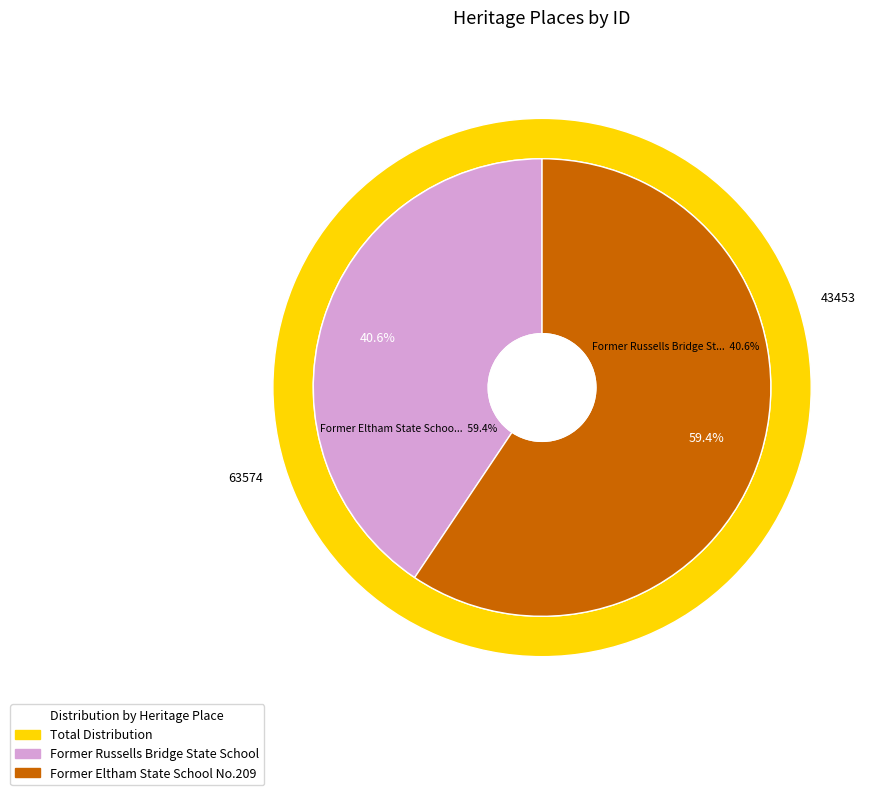

What is the smallest slice in the pie chart?

Former Russells Bridge State School